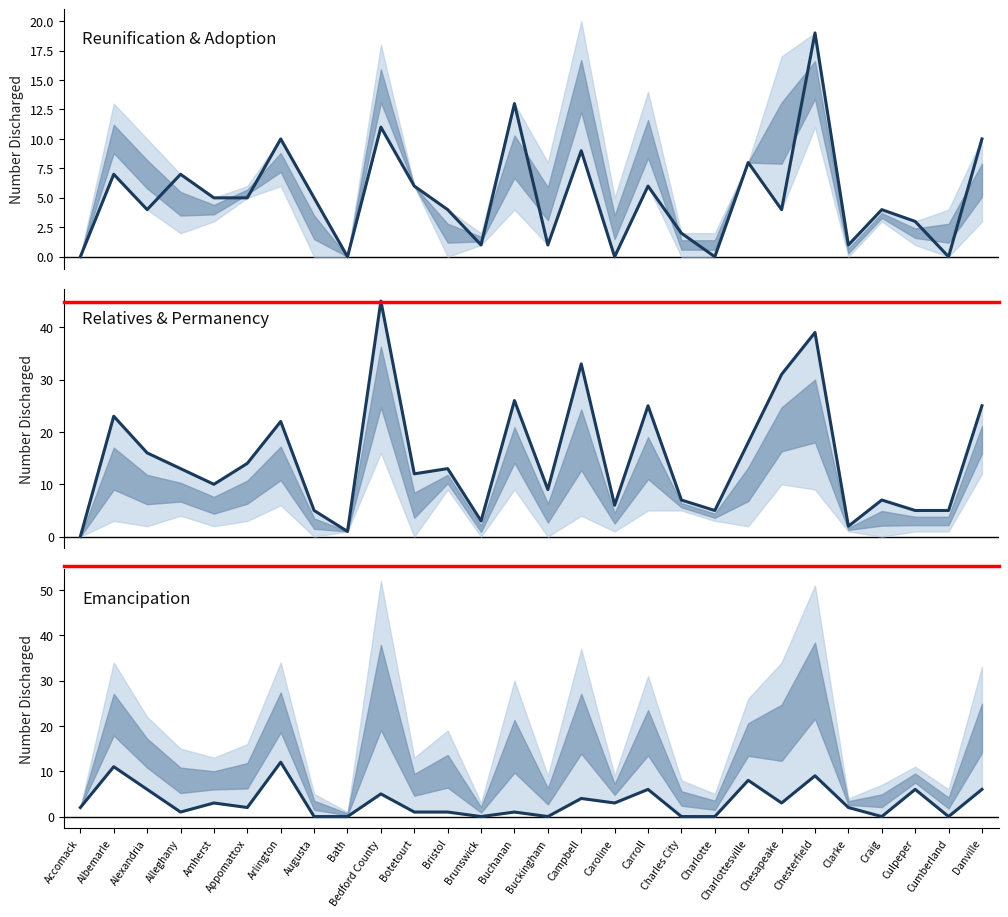

What is the sum of the Total Discharges to Permanency values at Albemarle and Alexandria?

39